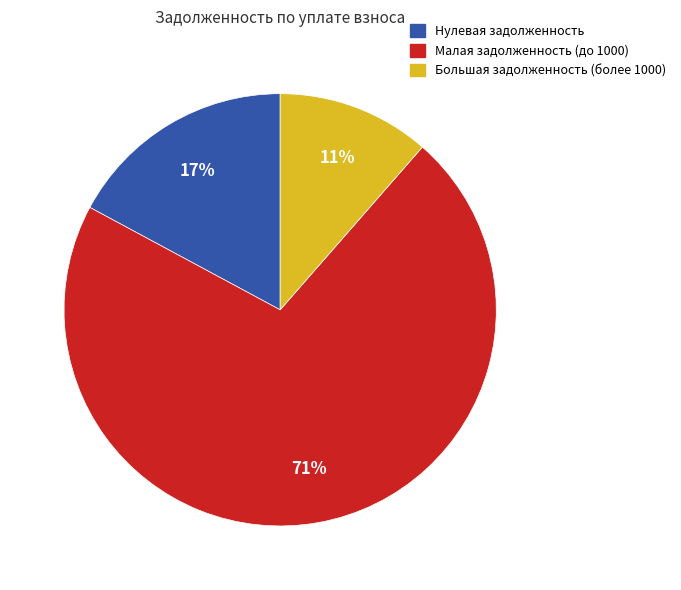

Which has a higher value, Малая задолженность (до 1000) or Большая задолженность (более 1000)?

Малая задолженность (до 1000)